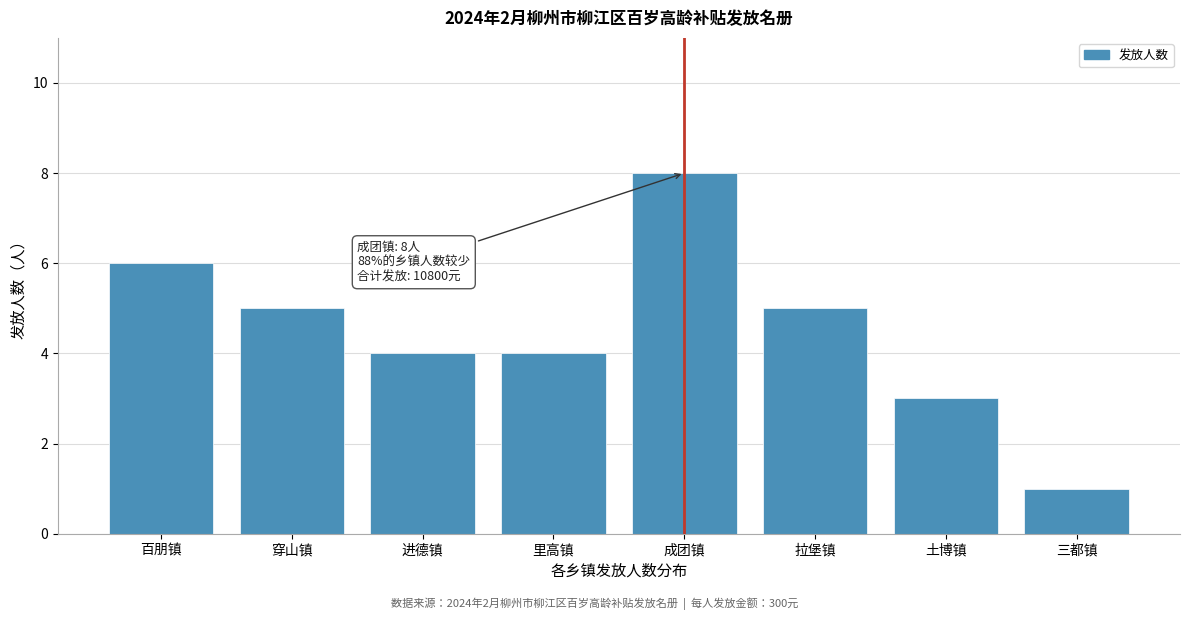

Reading right to left, transcribe all the data shown in this chart.

1	3	5	8	4	4	5	6